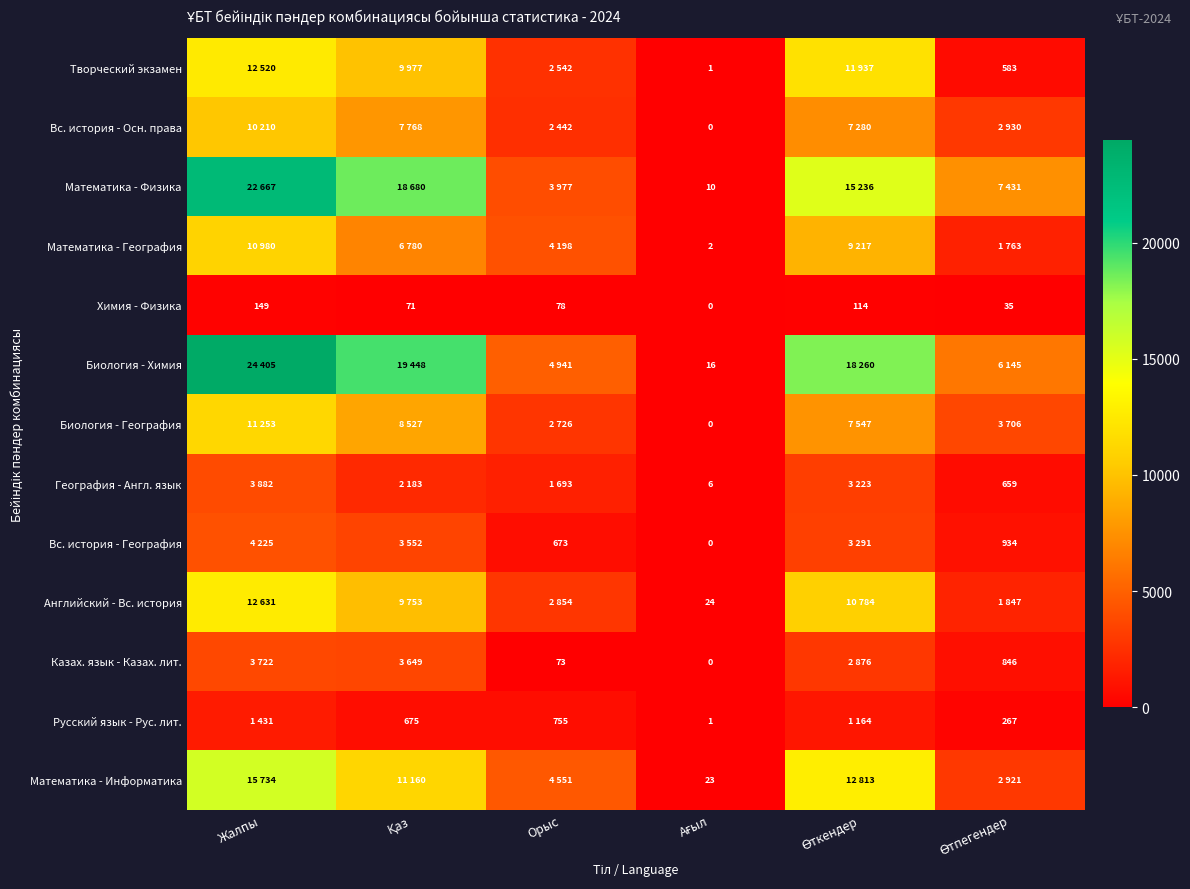

At how many categories does at least one series exceed 10042?

3